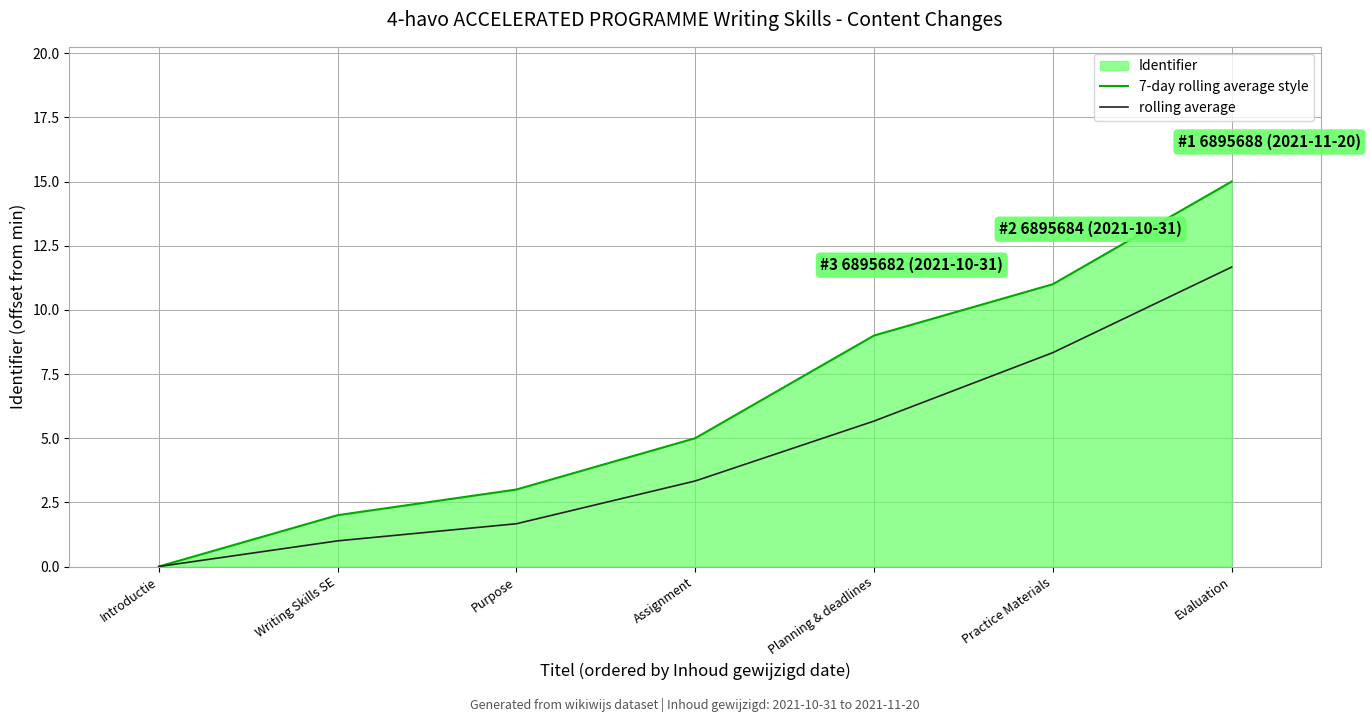

At which label does rolling average first exceed 3?

Assignment